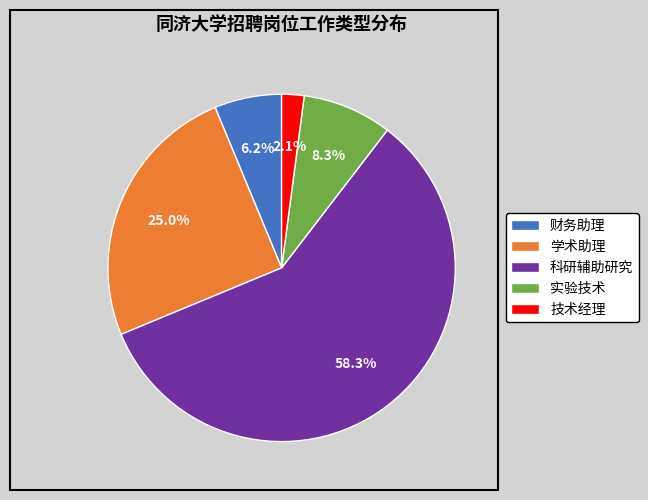

Rank the categories by value from lowest to highest.

技术经理, 财务助理, 实验技术, 学术助理, 科研辅助研究